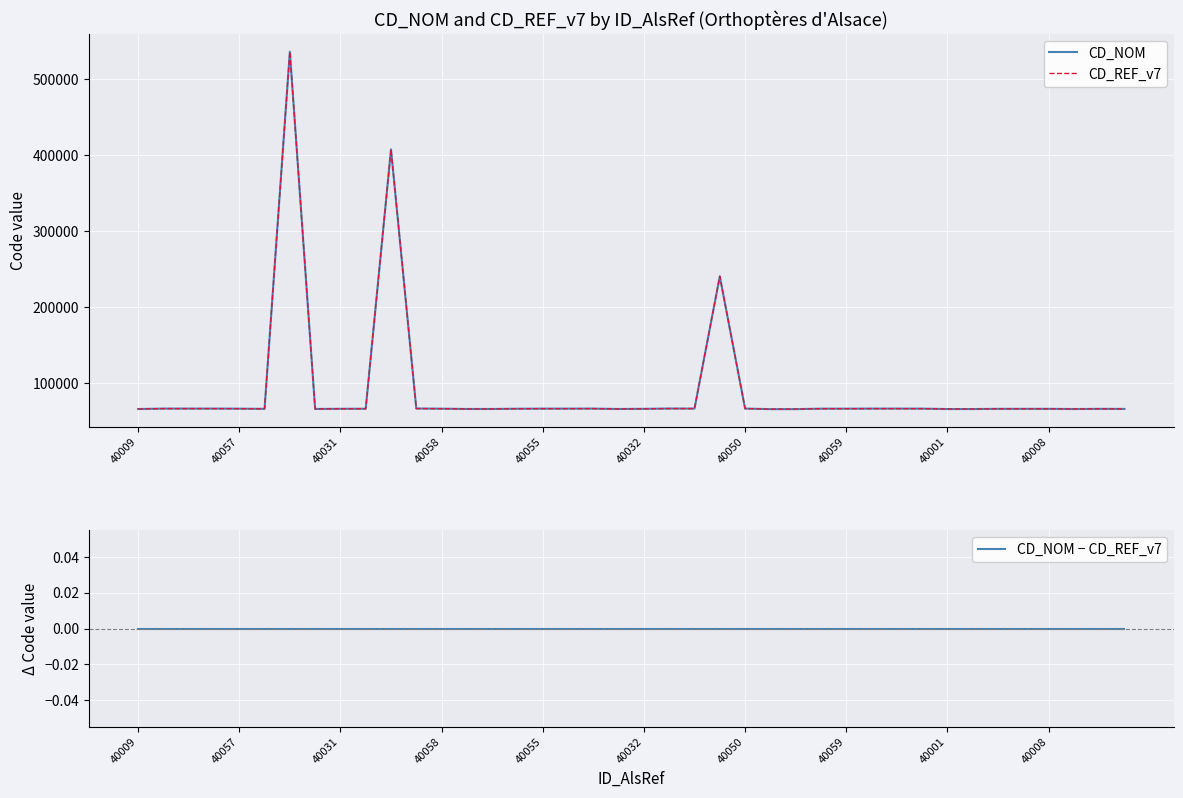

What is the total value across all series at 40032?

131798